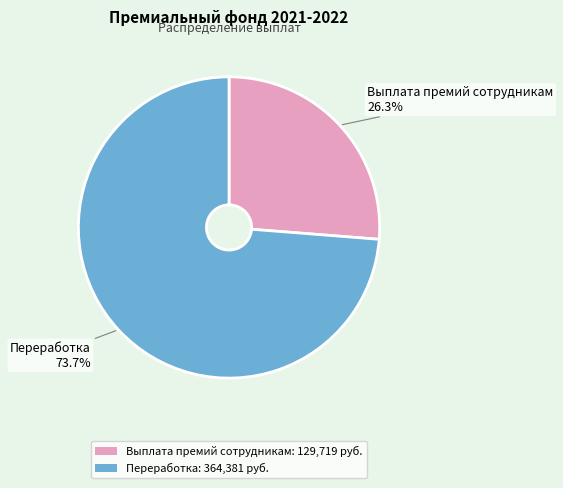

The Выплата премий сотрудникам slice represents 26% of the pie. True or false?

True